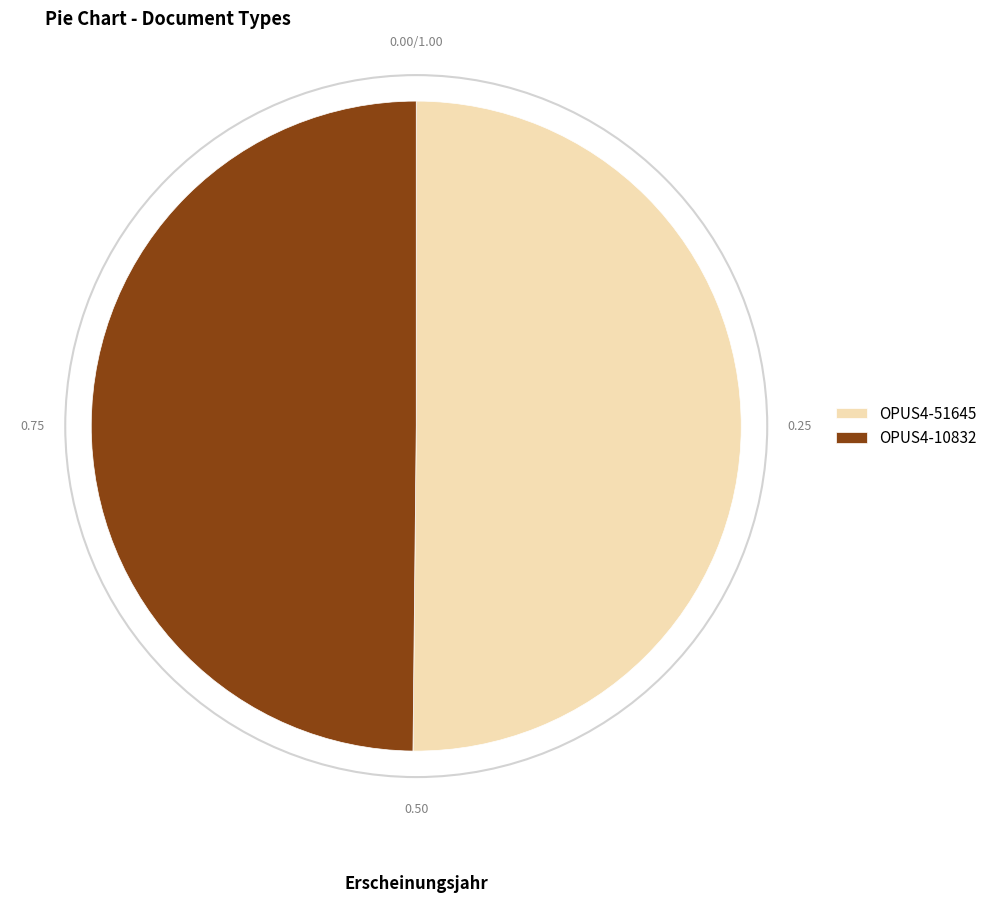

Approximately how many times larger is the value at OPUS4-10832 compared to OPUS4-51645?

1.0